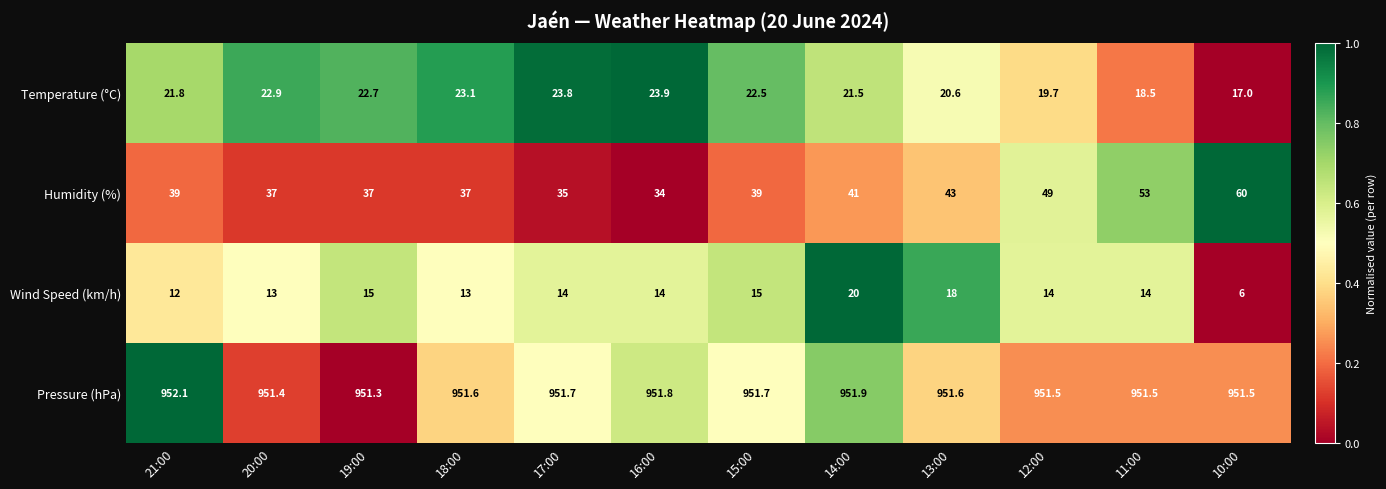

Which series has the largest total across all categories?

Pressure (hPa)